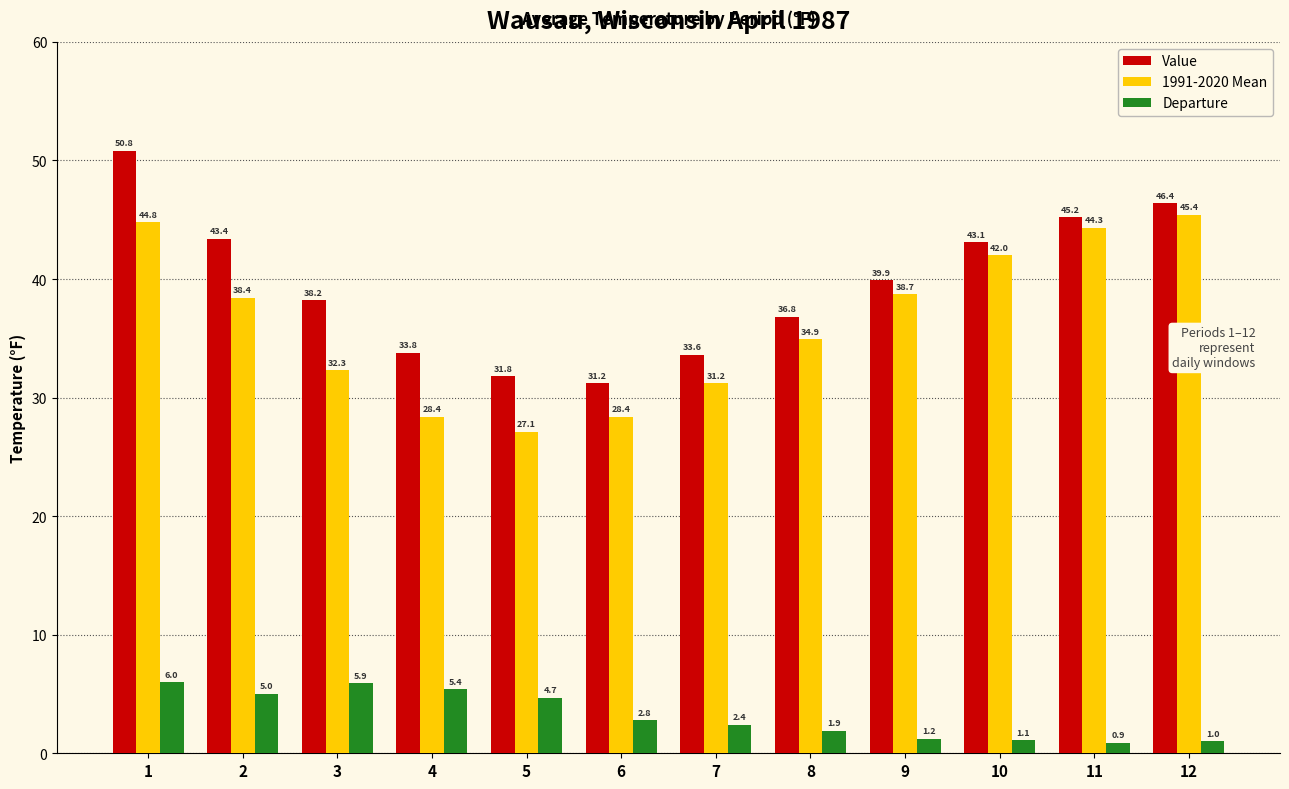

What is the sum of all Departure values?

38.3